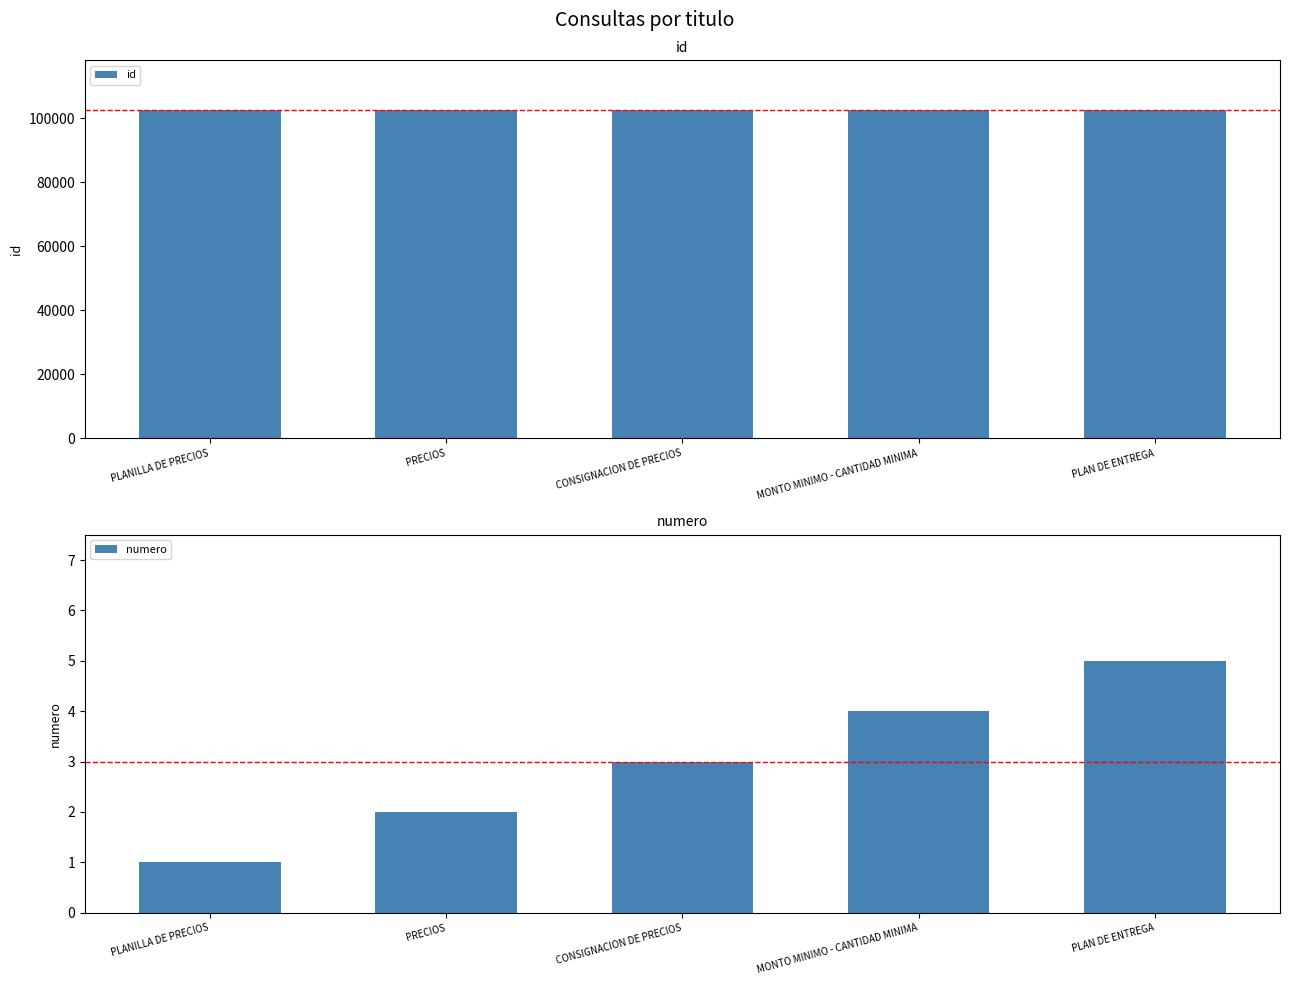

Which series has the largest total across all categories?

id